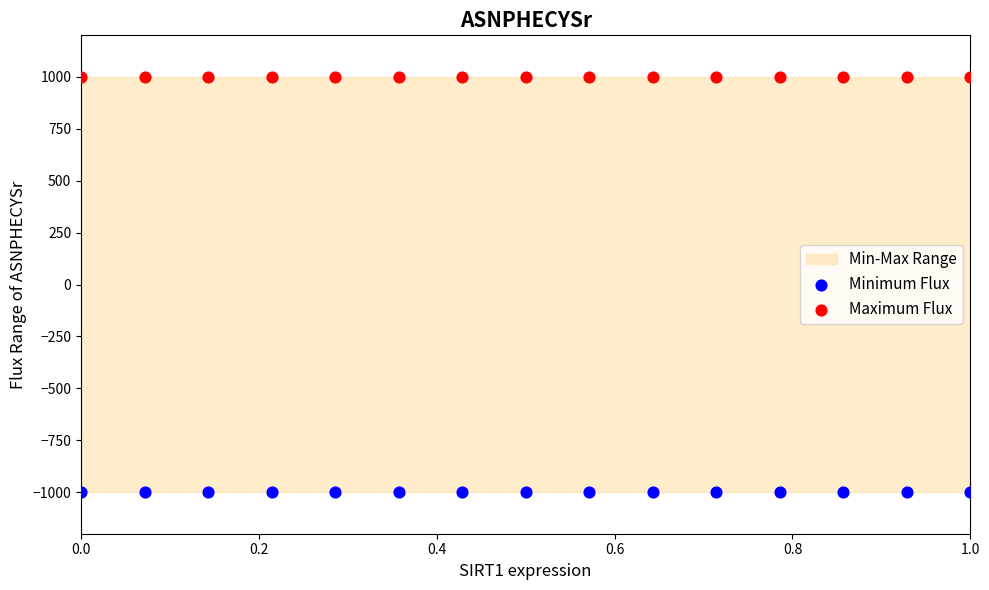

Which series reaches the maximum Y coordinate?

Maximum Flux